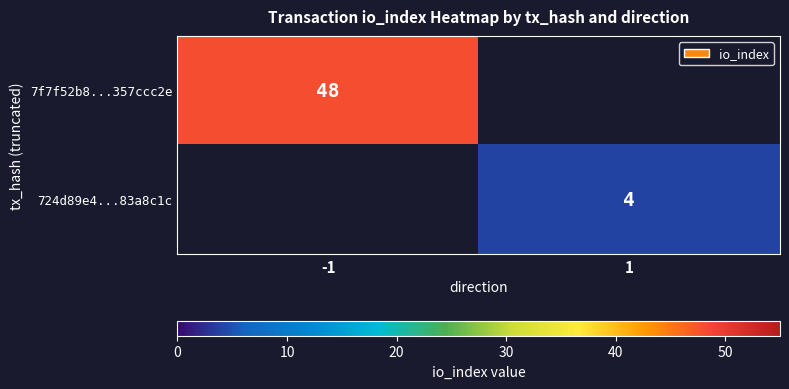

The 7f7f52b8...357ccc2e series shows 13 at -1. True or false?

False